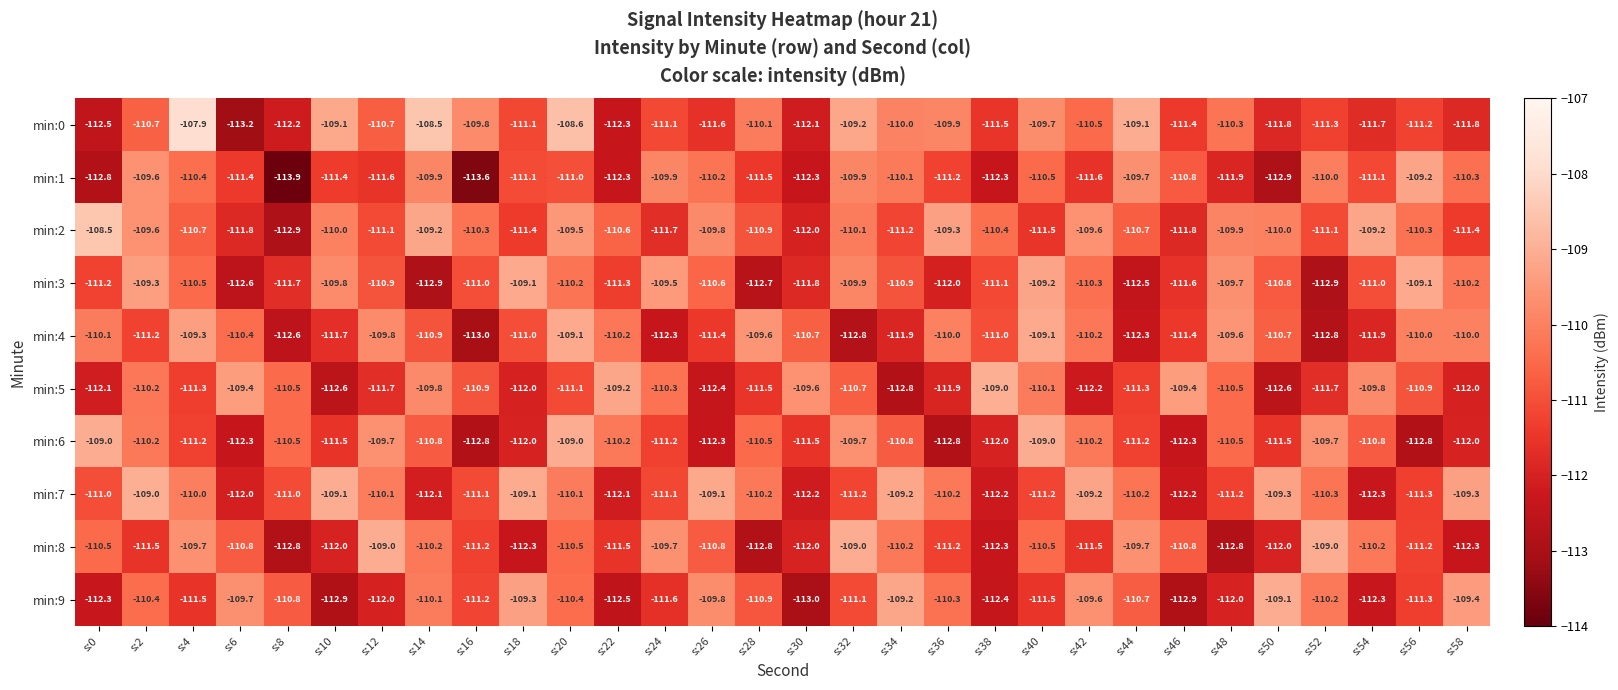

Which series has the widest spread of values?

min:0